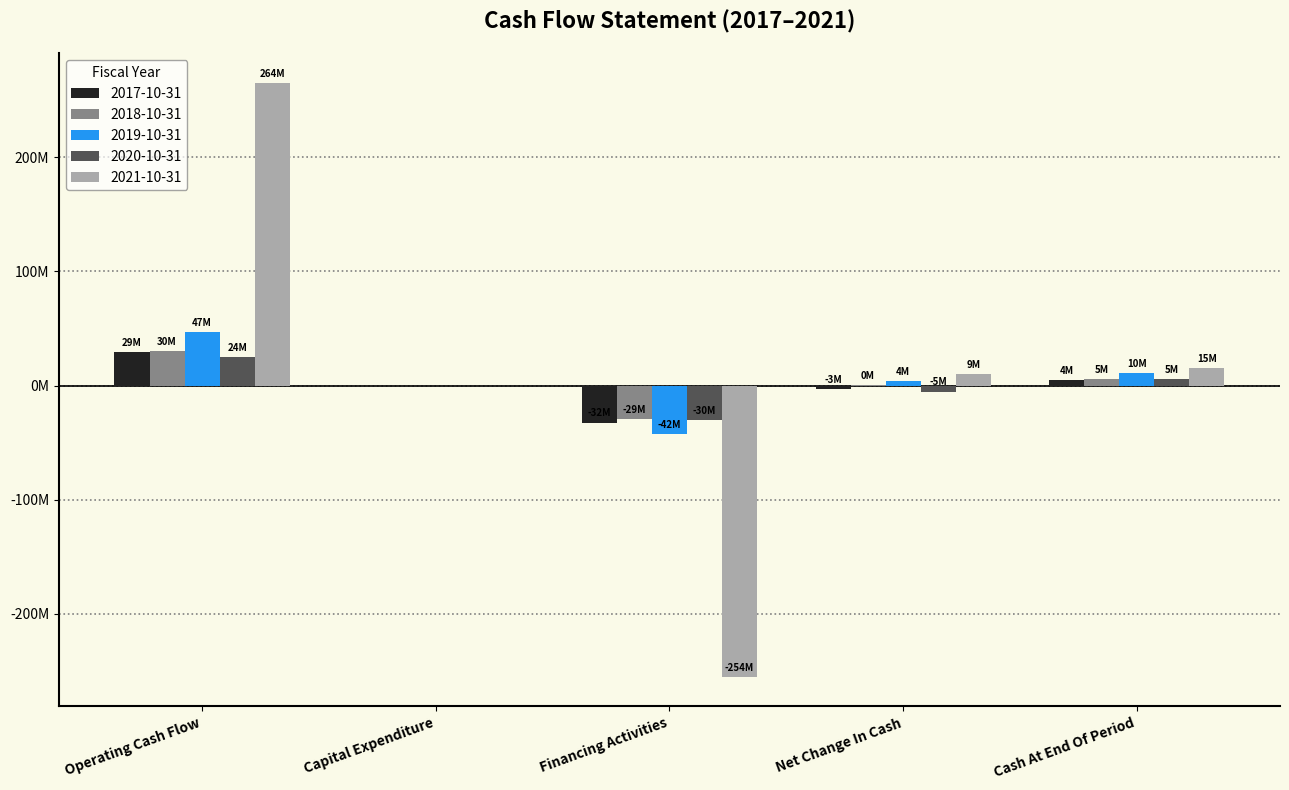

At which label does 2017-10-31 reach its peak?

Operating Cash Flow